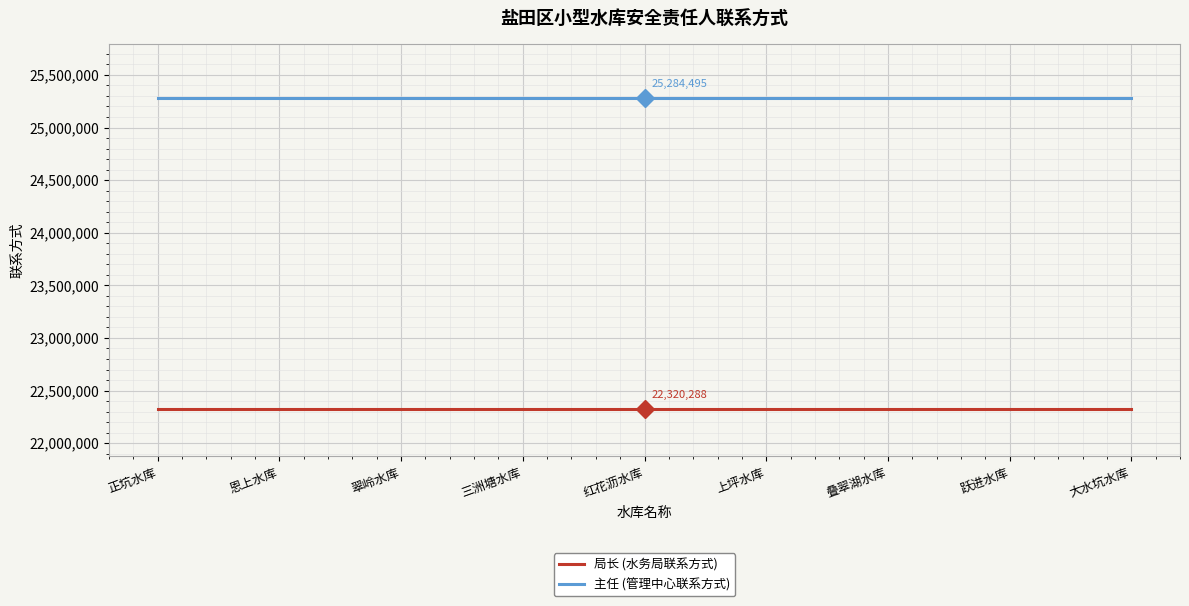

At how many categories does at least one series exceed 24758471?

9